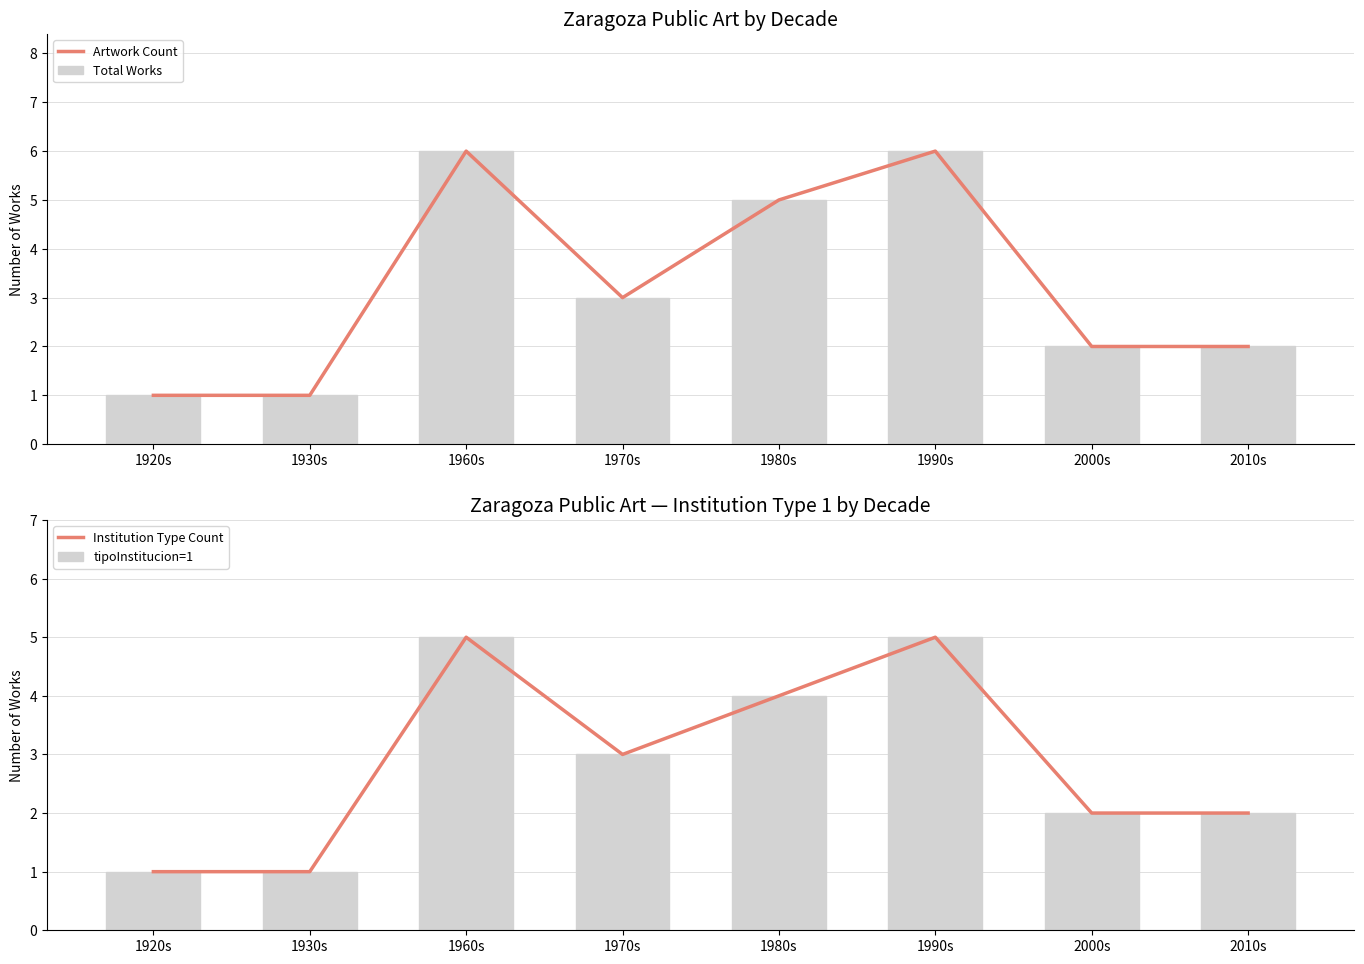

Reading left to right, transcribe all the data shown in this chart.

Artwork Count: 1	1	6	3	5	6	2	2
Total Works: 1	1	6	3	5	6	2	2
Institution Type Count: 1	1	5	3	4	5	2	2
tipoInstitucion=1: 1	1	5	3	4	5	2	2